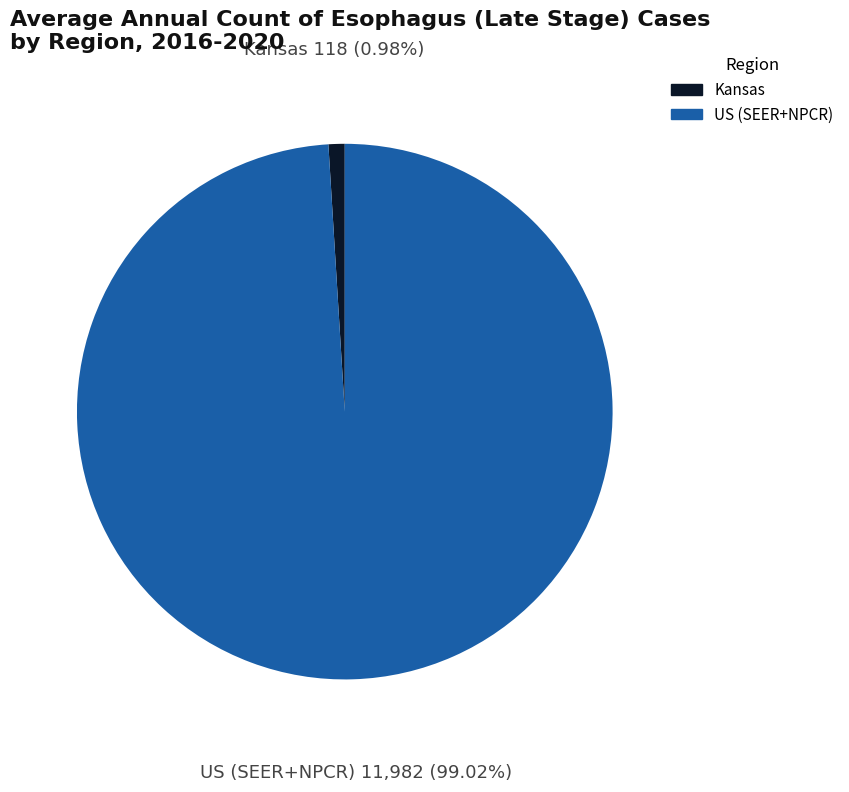

To the nearest percent, what is the difference between the largest and smallest slice percentages?

98%